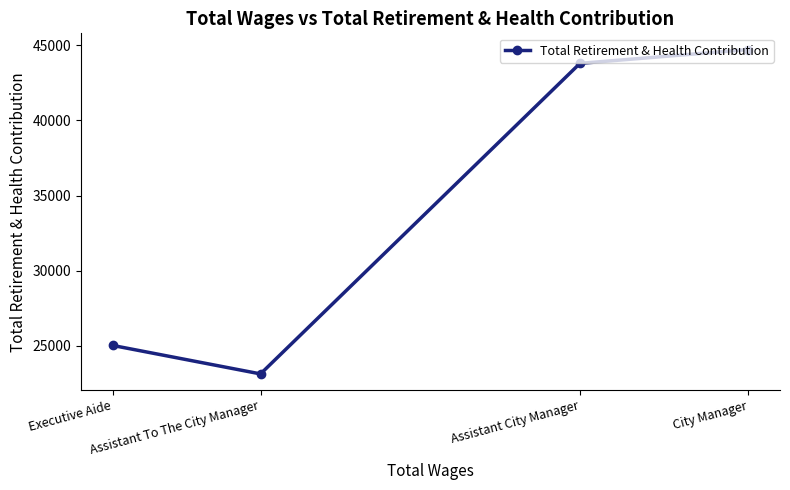

What is the label of the 2nd point from the left?

Assistant To The City Manager